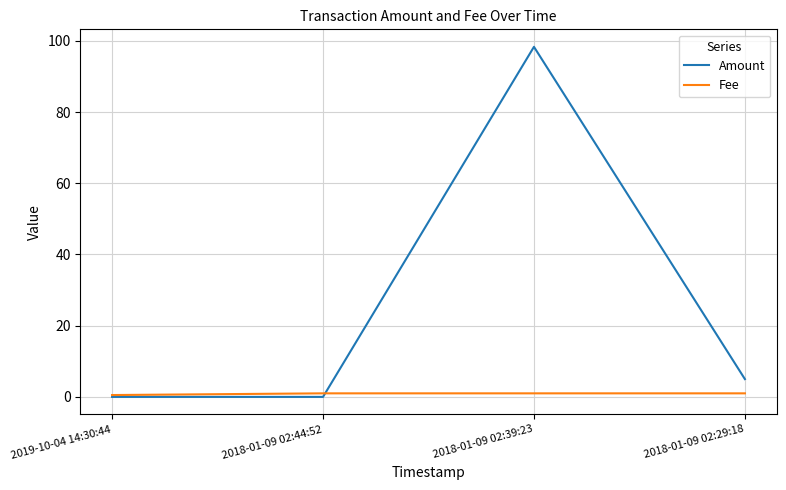

The value of Amount at 2018-01-09 02:29:18 is 5.0. True or false?

True